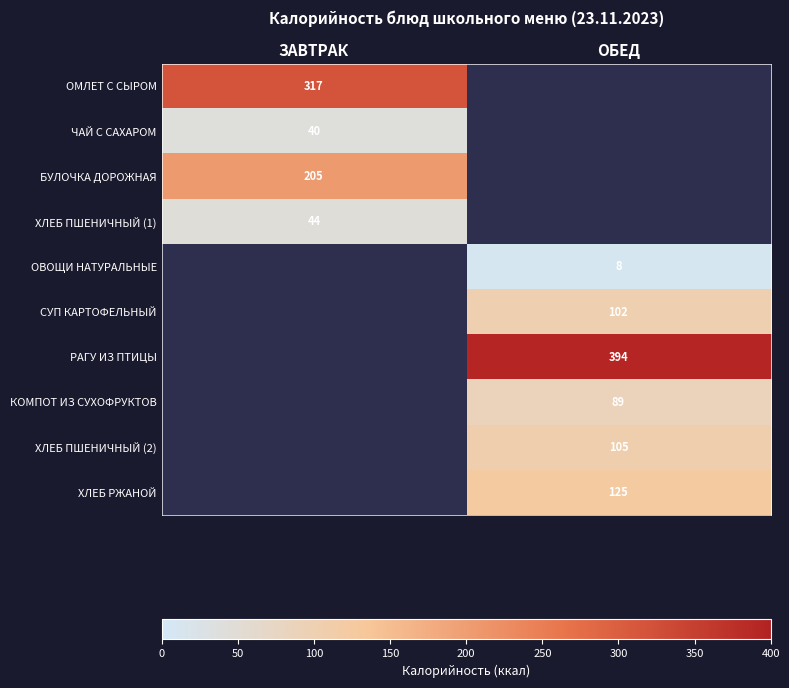

How many series are shown in this chart?

10